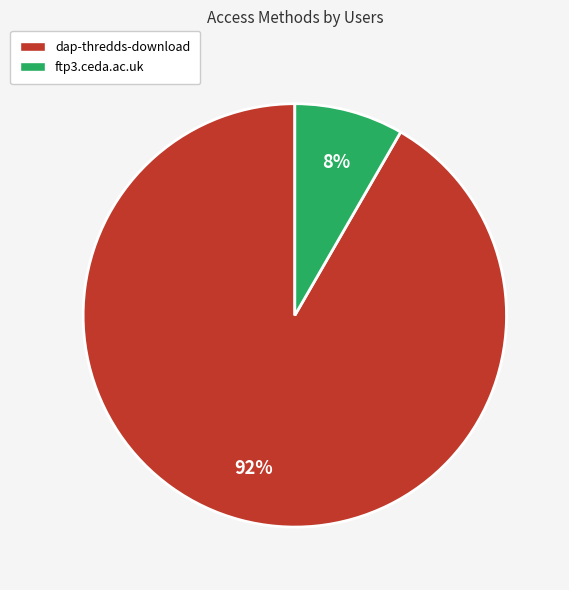

Does dap-thredds-download account for over 50% of the chart?

Yes